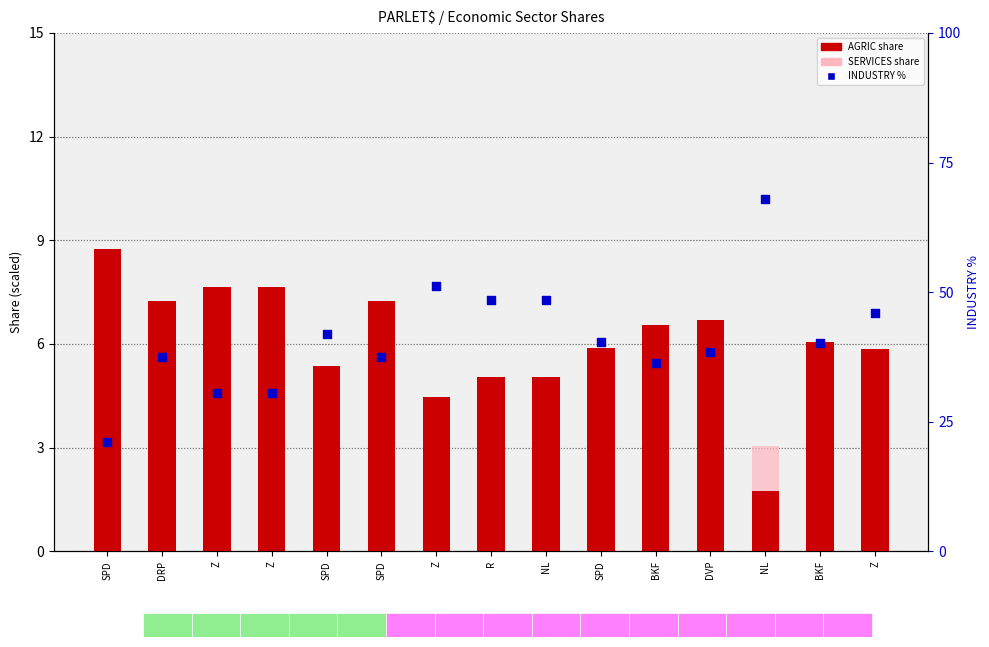

What are all the series names shown in the legend?

AGRIC, SERVICES, INDUSTRY